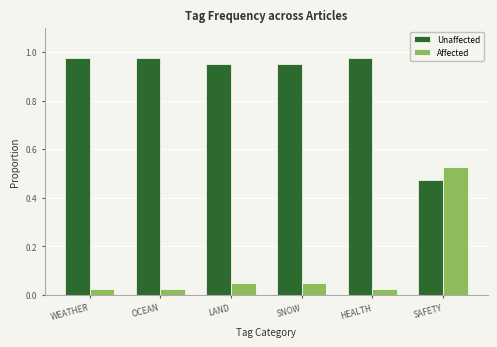

Where is Unaffected nearest to the value 0?

SAFETY